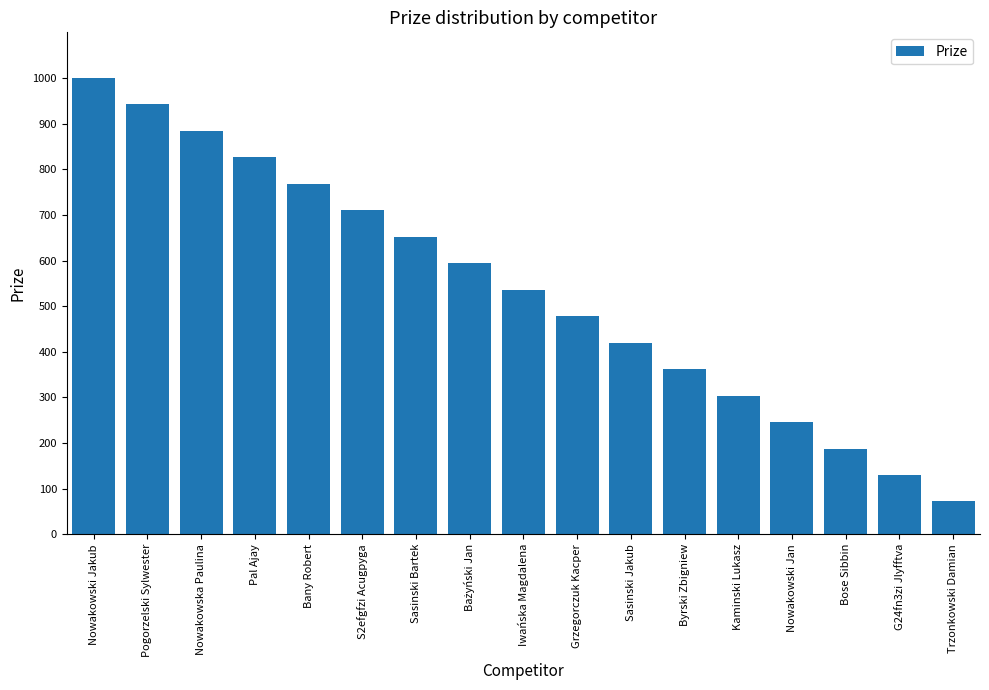

Reading left to right, what are all the values shown in this chart?

1000	942	884	826	768	710	652	594	536	478	420	362	304	246	188	130	72